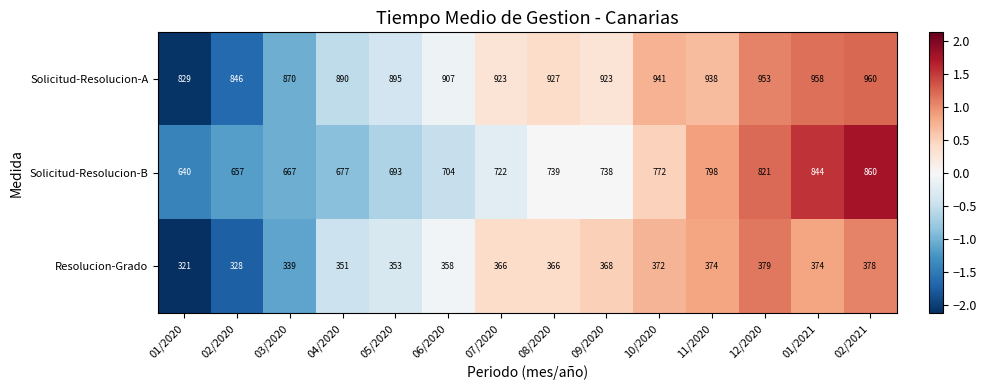

Read the Solicitud-Resolucion-B value at 05/2020.

693